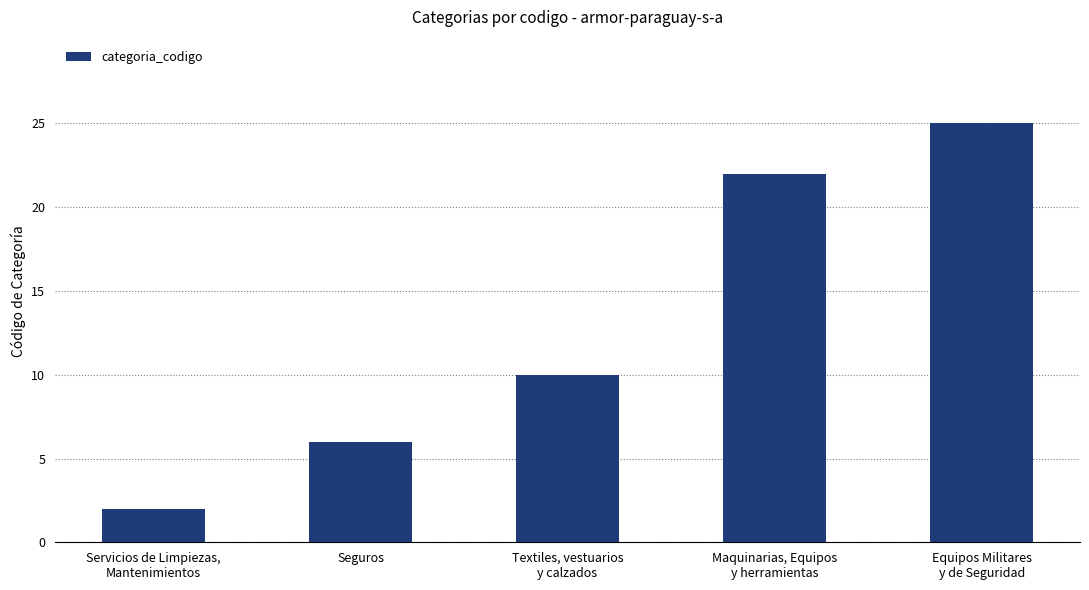

How many values are between 6 and 22?

3